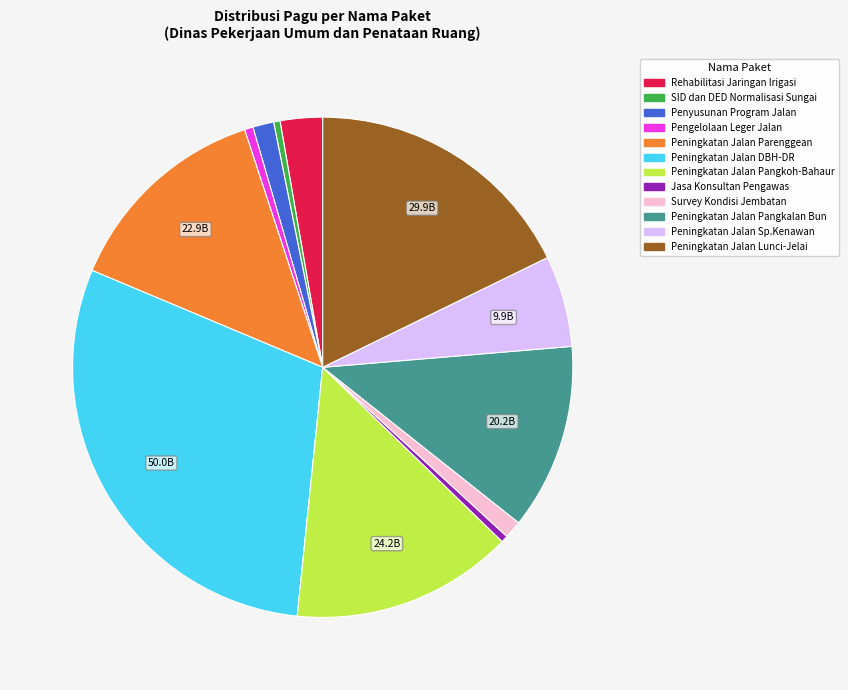

Does Peningkatan Jalan Pangkalan Bun account for over 50% of the chart?

No